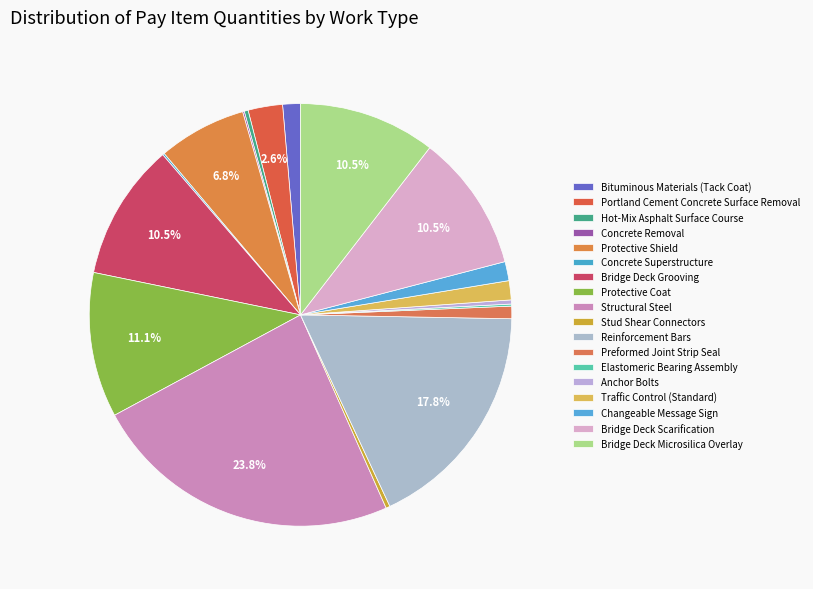

Between Portland Cement Concrete Surface Removal and Elastomeric Bearing Assembly, which is larger?

Portland Cement Concrete Surface Removal